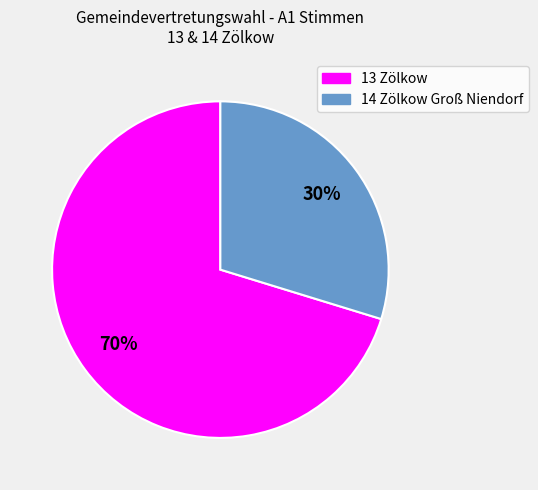

Which slice is the largest?

13